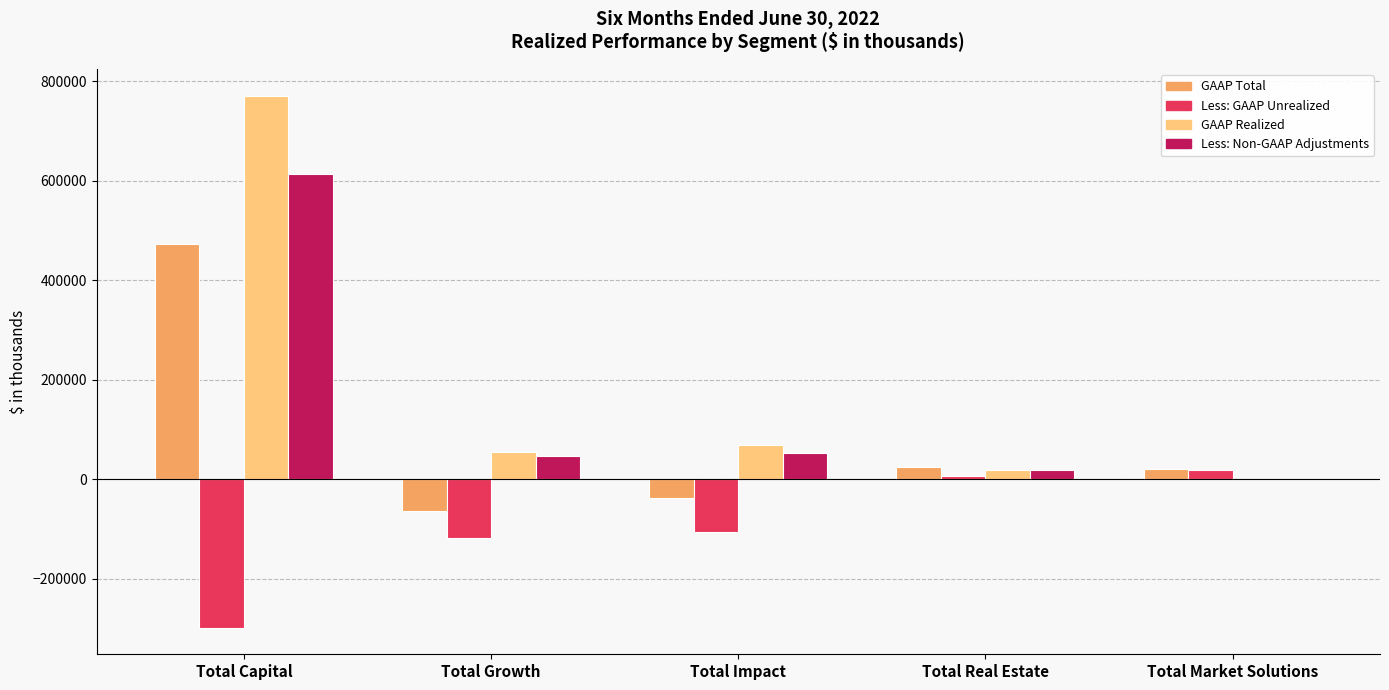

What is the sum of the GAAP Realized values at Total Growth and Total Real Estate?

72967